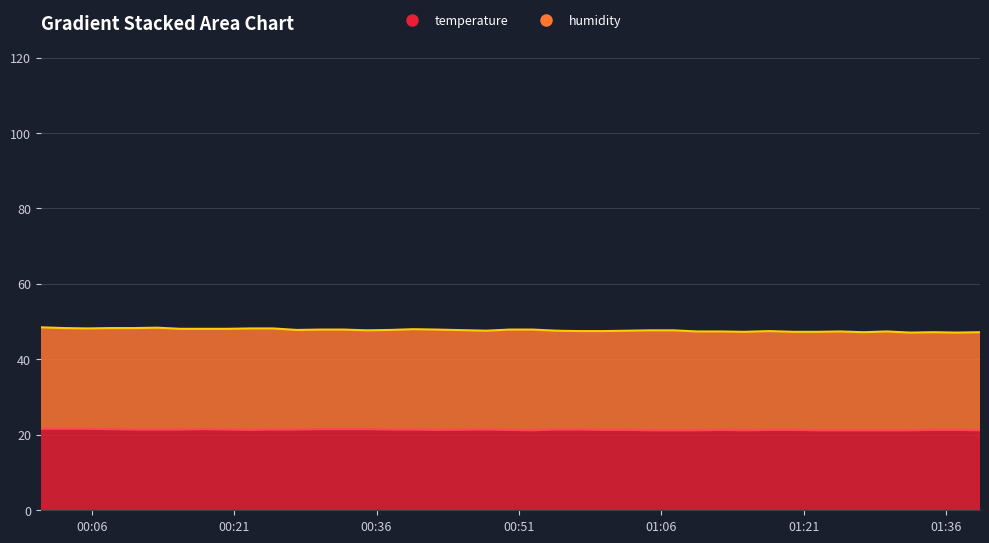

Rank the categories by value from lowest to highest.

2023-04-03T00:52:28, 2023-04-03T01:04:50, 2023-04-03T01:07:18, 2023-04-03T01:09:46, 2023-04-03T01:14:42, 2023-04-03T01:22:23, 2023-04-03T01:24:51, 2023-04-03T01:27:19, 2023-04-03T01:29:46, 2023-04-03T01:32:14, 2023-04-03T01:39:35, 2023-04-03T00:22:40, 2023-04-03T00:42:19, 2023-04-03T00:50:00, 2023-04-03T00:59:53, 2023-04-03T01:02:21, 2023-04-03T01:12:15, 2023-04-03T01:17:23, 2023-04-03T01:19:56, 2023-04-03T01:34:41, 2023-04-03T01:37:08, 2023-04-03T00:10:26, 2023-04-03T00:12:53, 2023-04-03T00:15:20, 2023-04-03T00:20:13, 2023-04-03T00:25:07, 2023-04-03T00:27:36, 2023-04-03T00:37:26, 2023-04-03T00:39:53, 2023-04-03T00:47:33, 2023-04-03T00:54:56, 2023-04-03T00:57:24, 2023-04-03T00:07:58, 2023-04-03T00:17:46, 2023-04-03T00:30:05, 2023-04-03T00:32:32, 2023-04-03T00:34:59, 2023-04-03T00:00:37, 2023-04-03T00:03:04, 2023-04-03T00:05:31